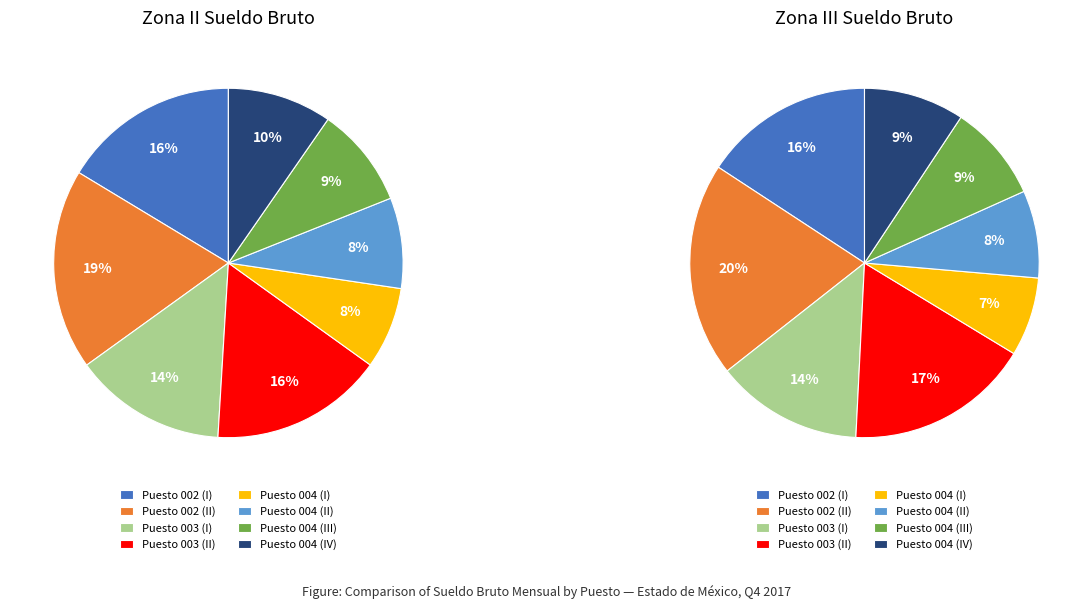

Is it true that 10 is 7% of the pie?

True